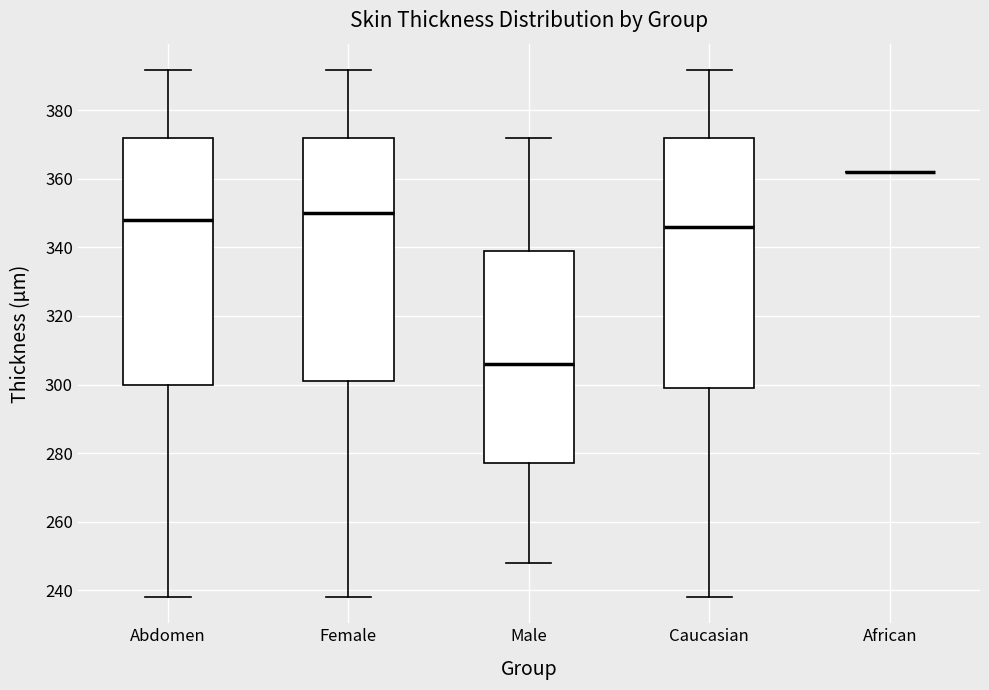

Where does the upper whisker of the box for Caucasian end on the y-axis? The values are not printed on the chart, so give them approximately, as read against the axis.

392